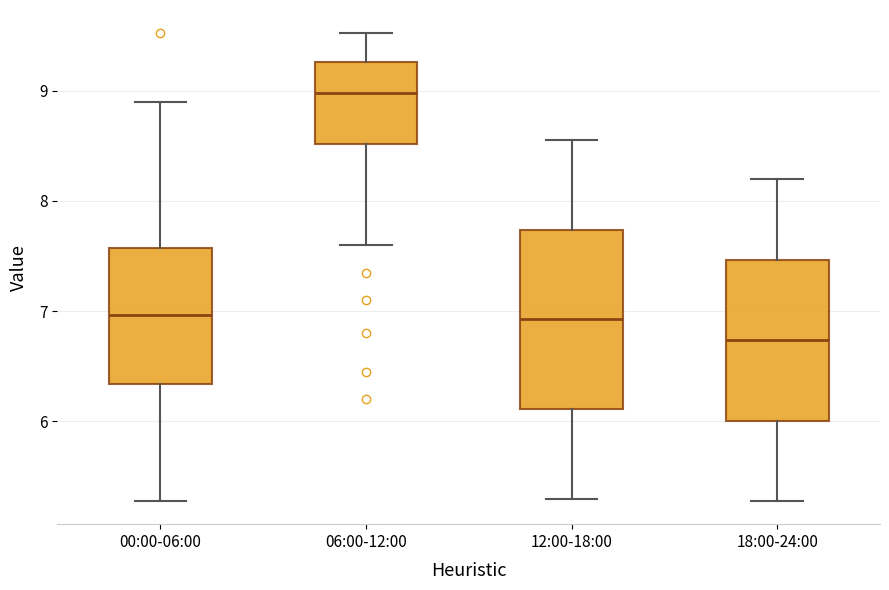

Comparing the boxes themselves (not the whiskers), which one is the tallest?

12:00-18:00